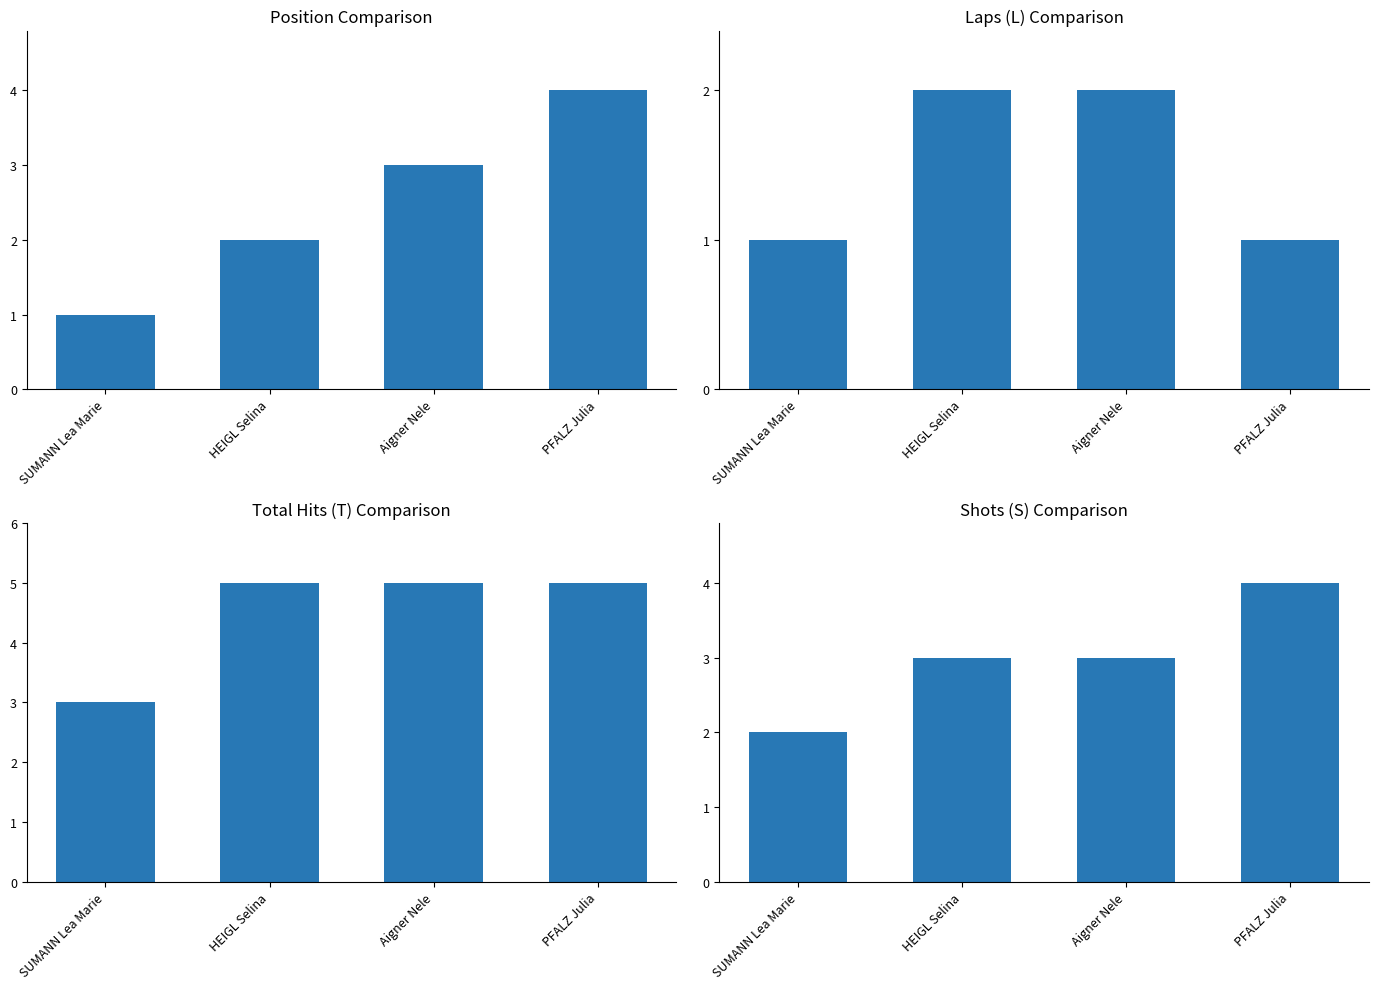

What is the label of the 4th bar from the left?

PFALZ Julia